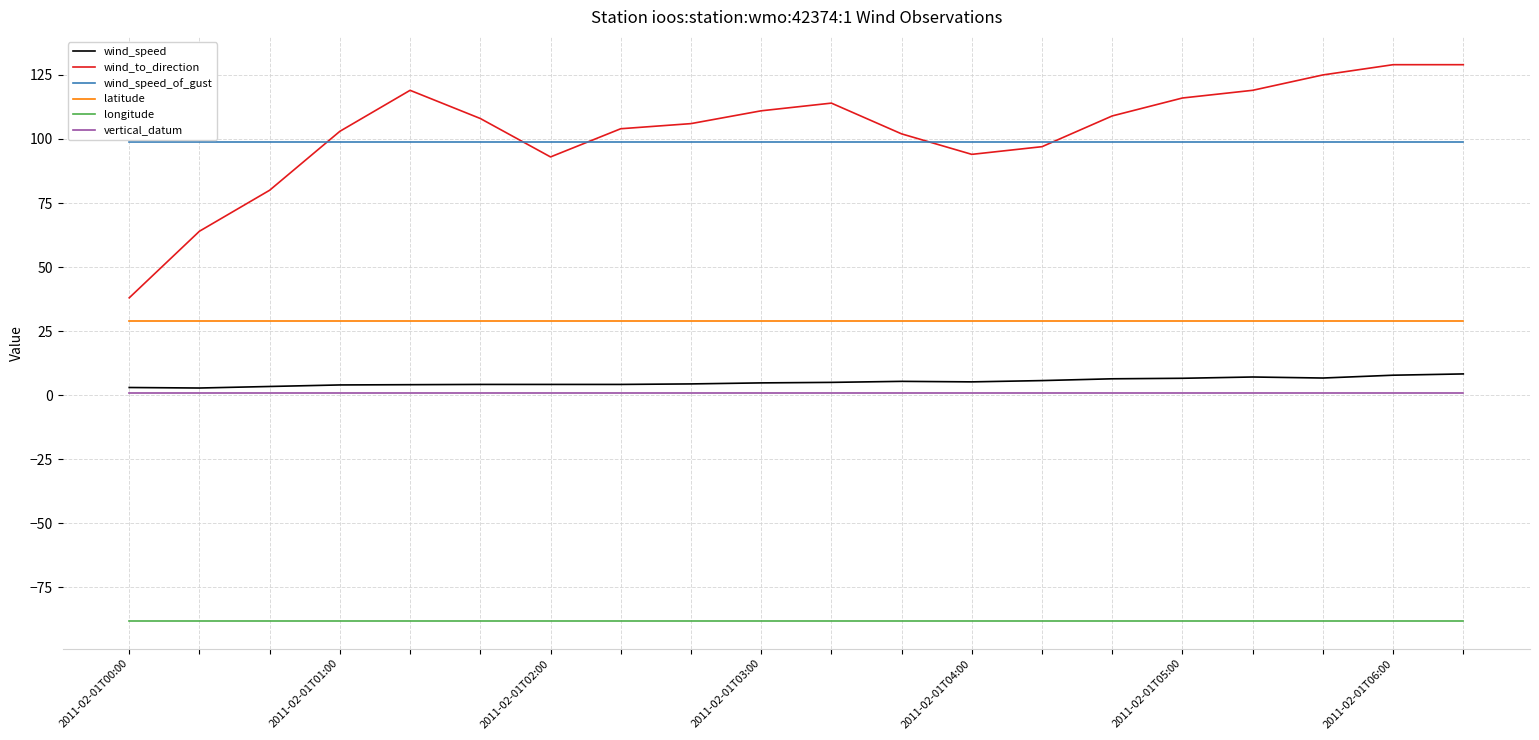

Rank the series by their maximum value, from highest to lowest.

wind_to_direction, wind_speed_of_gust, latitude, wind_speed, vertical_datum, longitude